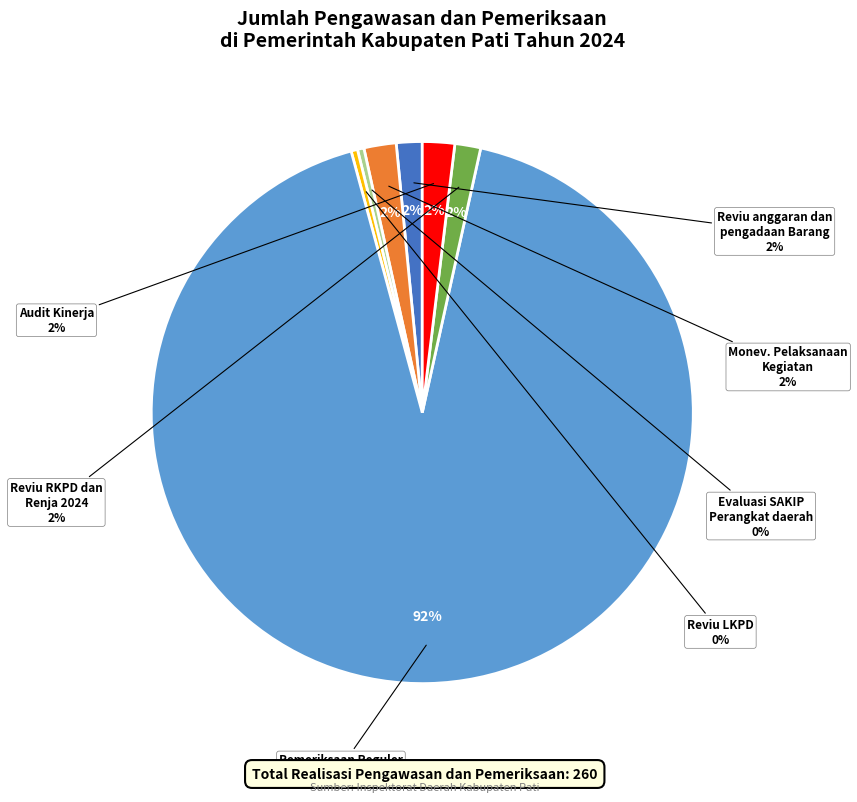

How many segments does this pie chart have?

7